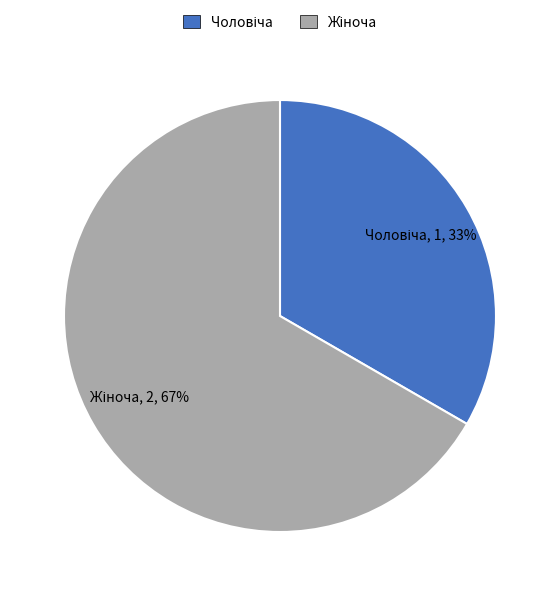

Is there any slice that represents more than half of the pie?

Yes